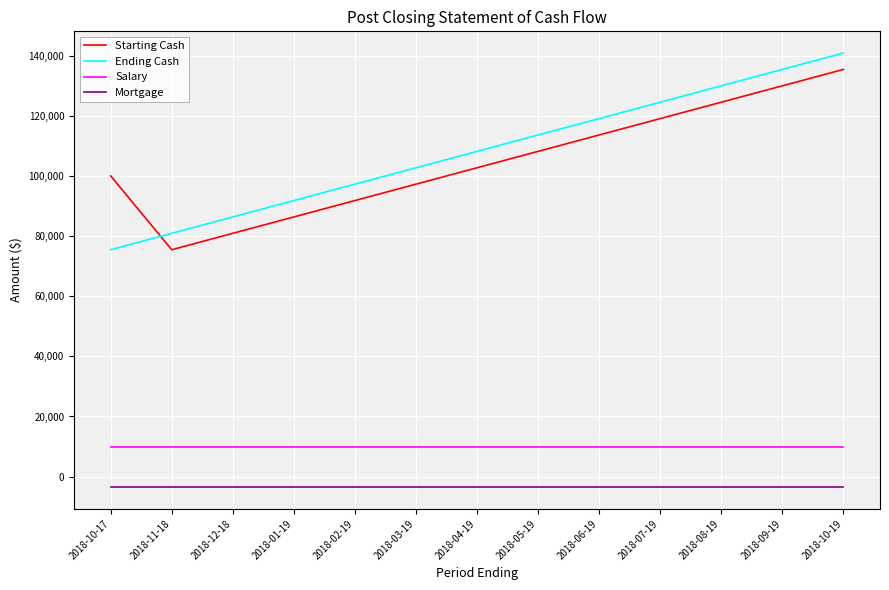

At which category is the sum across all series the highest?

2018-10-19